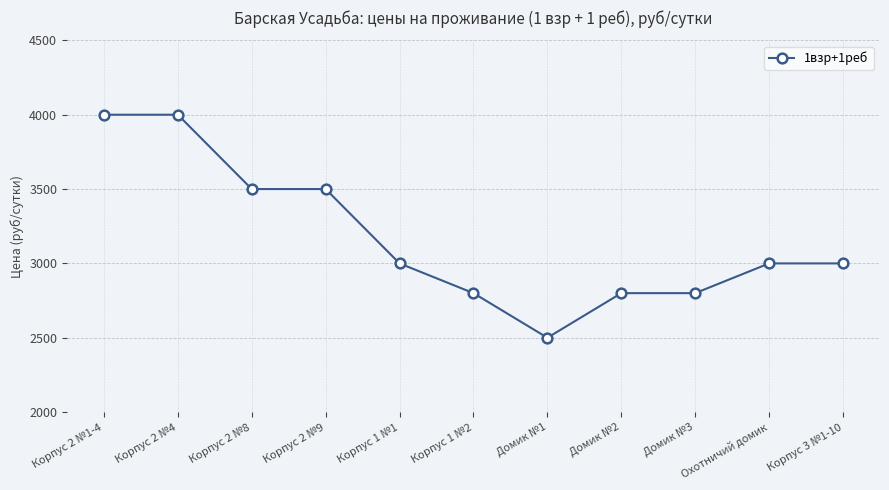

Reading left to right, extract all data points from this chart.

4000	4000	3500	3500	3000	2800	2500	2800	2800	3000	3000